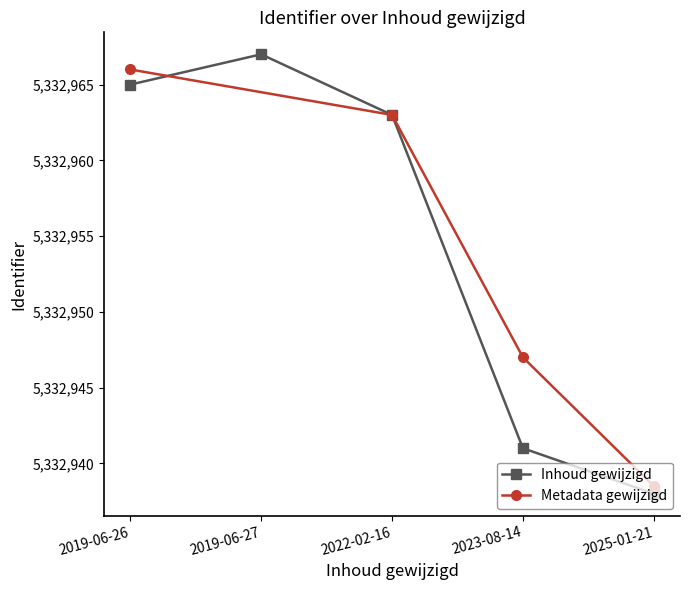

What is the greatest value displayed?

5332967